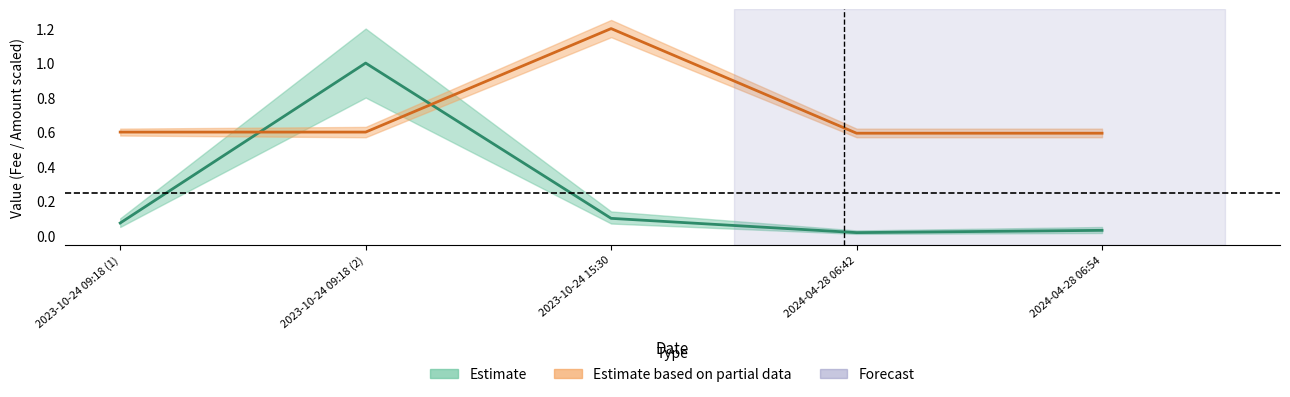

Which series changed the most between 2023-10-24 09:18 (1) and 2024-04-28 06:42?

Fee